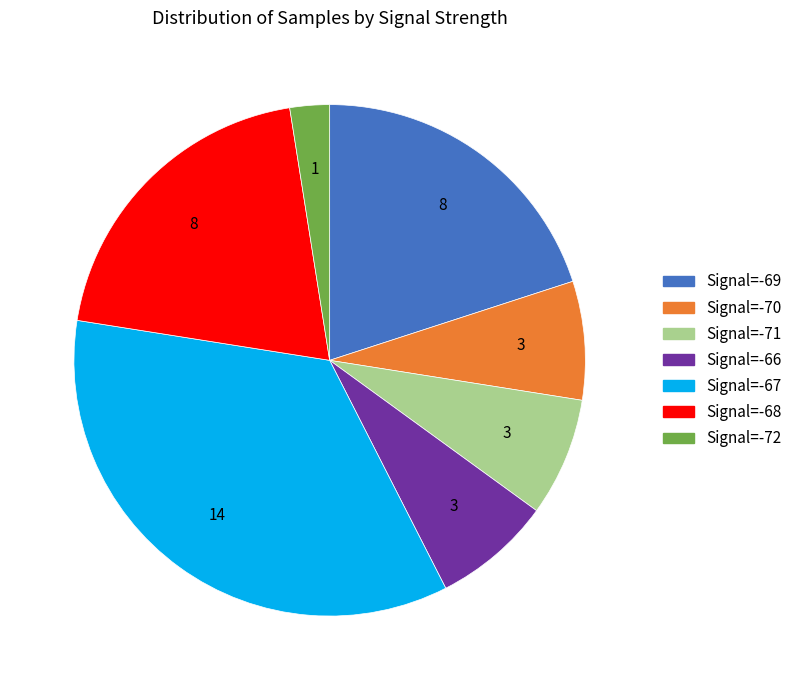

How many slices are in this pie chart?

7